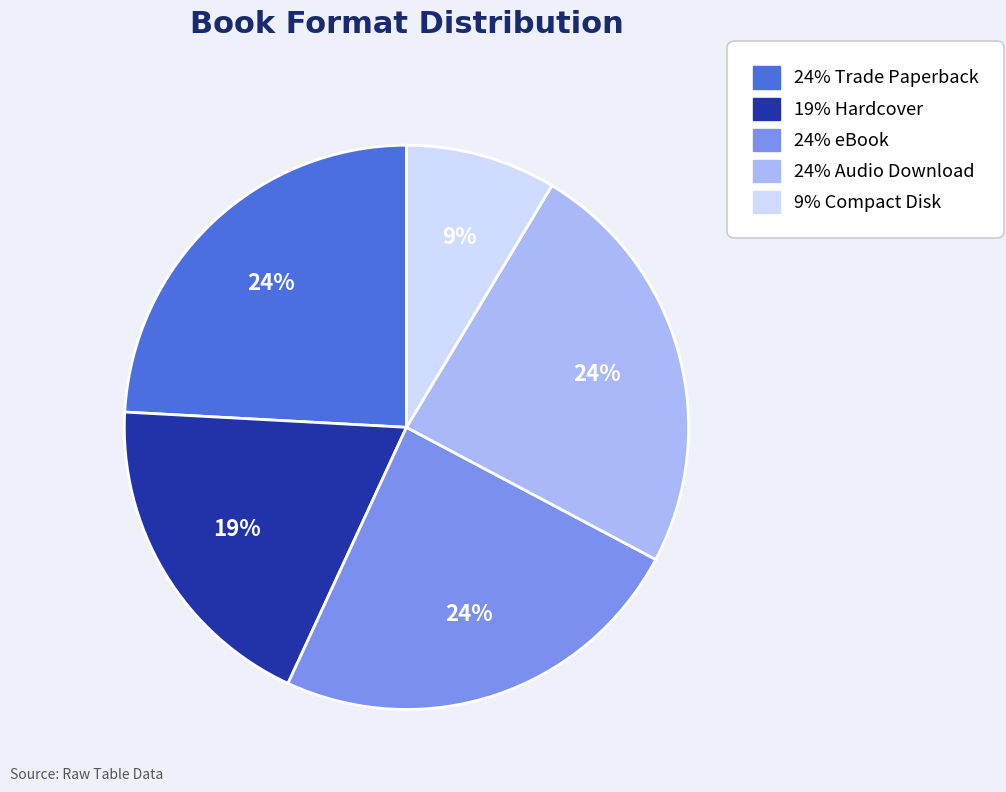

Is there a majority slice in this chart?

No